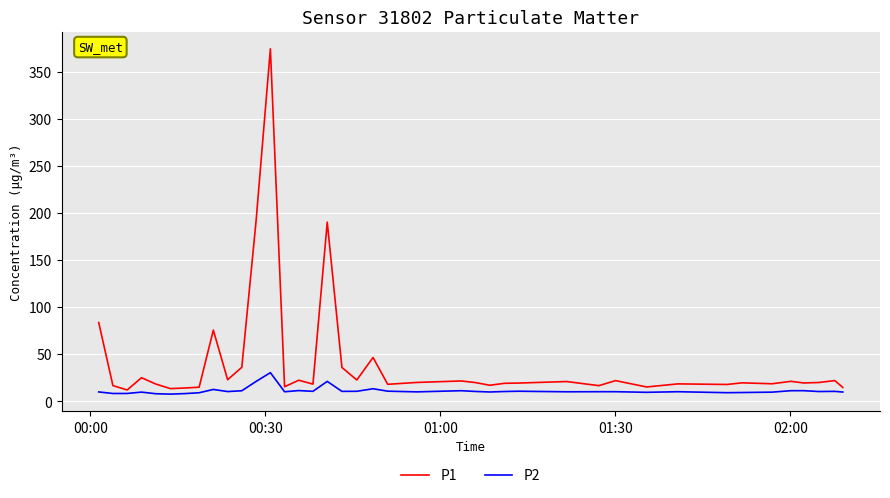

How many lines are shown in the chart?

2